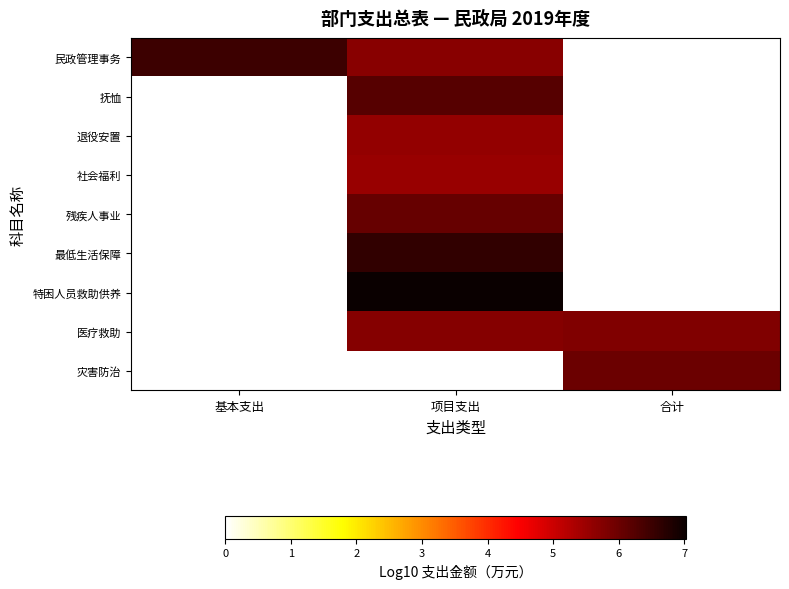

Reading left to right, transcribe all the data shown in this chart.

民政管理事务: 基本支出=6.5	项目支出=5.7	合计=0.0
抚恤: 基本支出=0.0	项目支出=6.2	合计=0.0
退役安置: 基本支出=0.0	项目支出=5.6	合计=0.0
社会福利: 基本支出=0.0	项目支出=5.5	合计=0.0
残疾人事业: 基本支出=0.0	项目支出=6.1	合计=0.0
最低生活保障: 基本支出=0.0	项目支出=6.6	合计=0.0
特困人员救助供养: 基本支出=0.0	项目支出=7.0	合计=0.0
医疗救助: 基本支出=0.0	项目支出=5.7	合计=5.8
灾害防治: 基本支出=0.0	项目支出=0.0	合计=6.0